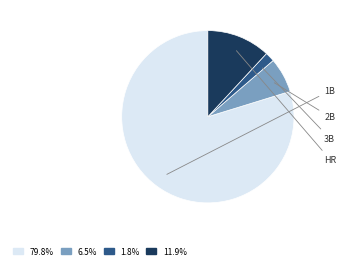

Is 2B the majority of the pie?

No